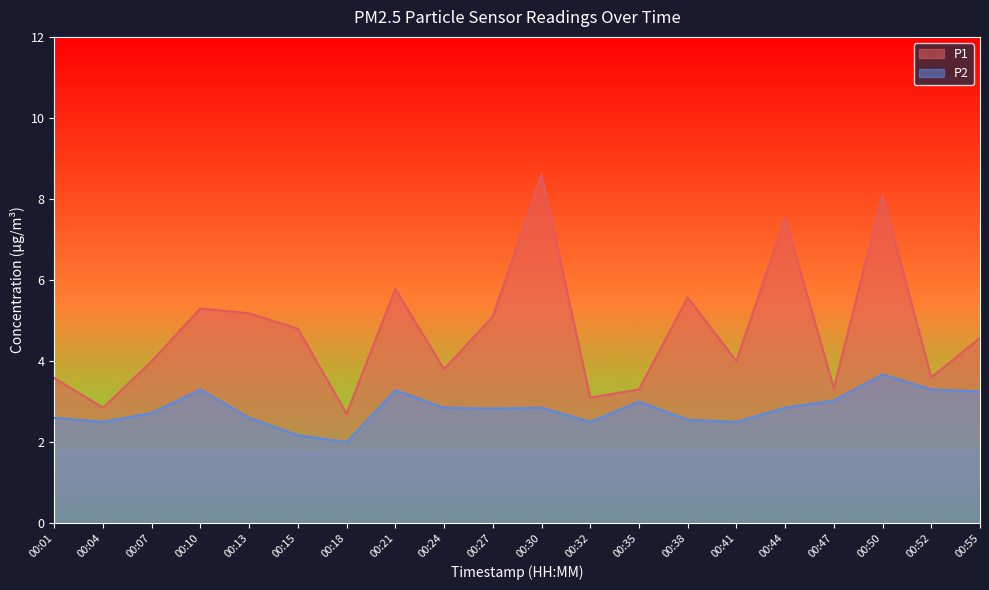

What is the total value across all series at 00:47?

6.4